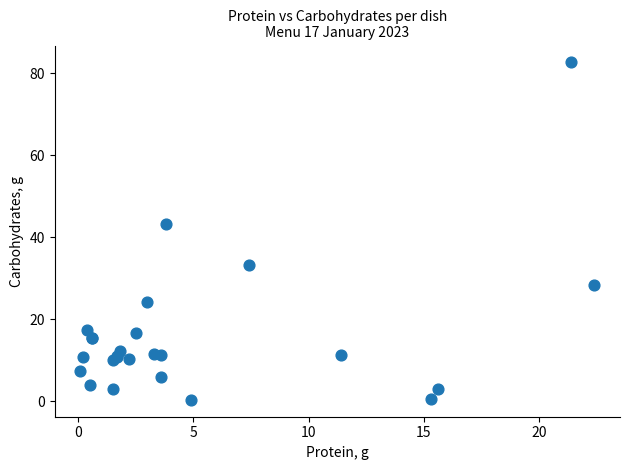

What Y value in the scatter plot is closest to 41?

43.2